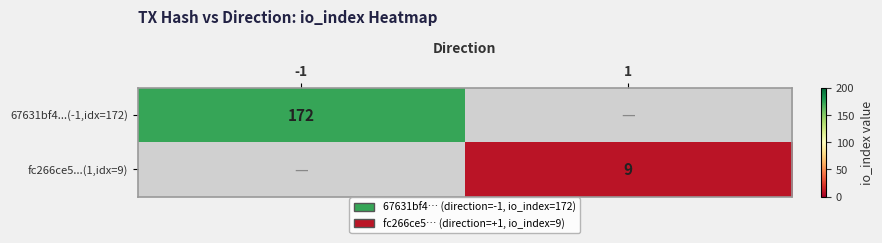

The value of fc266ce5...(1,idx=9) at 1 is 2.1. True or false?

False